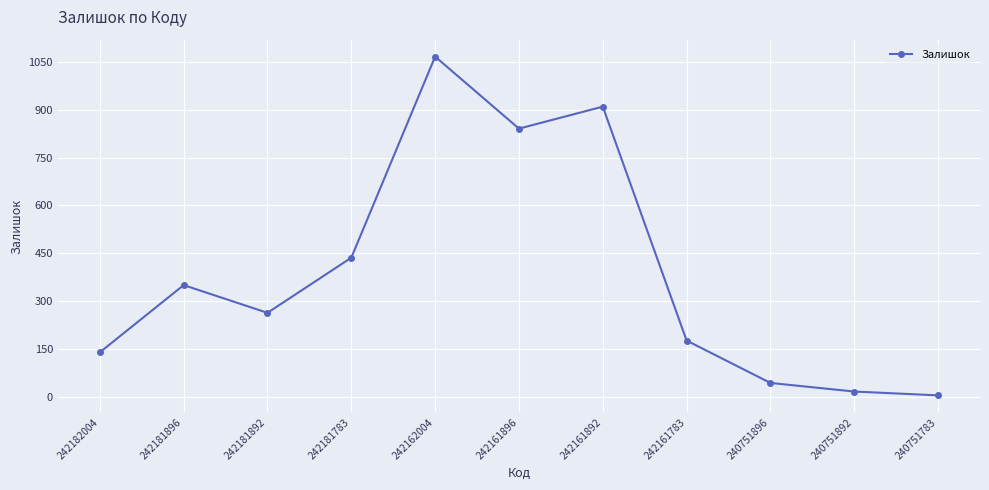

What is the smallest value displayed?

4